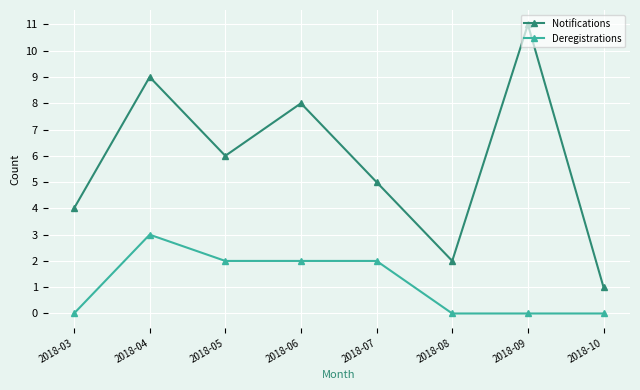

Is this an area chart (filled region under the line)?

No